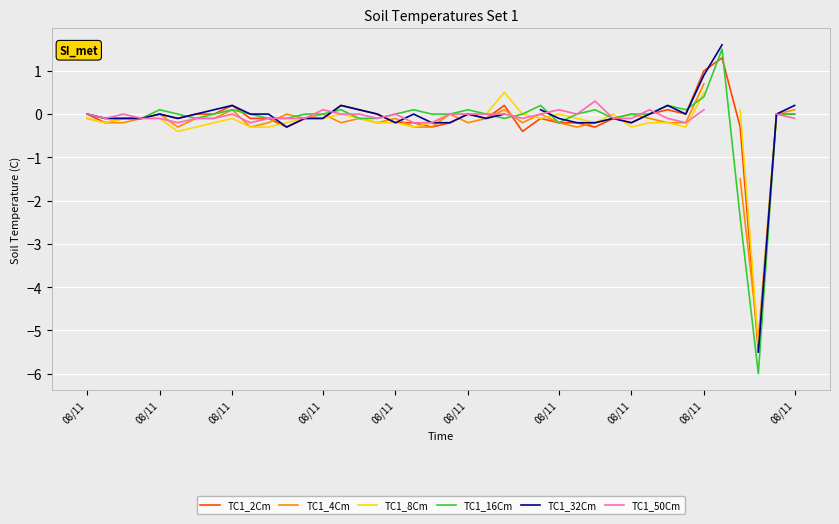

Does the chart display data point markers on the line(s)?

No